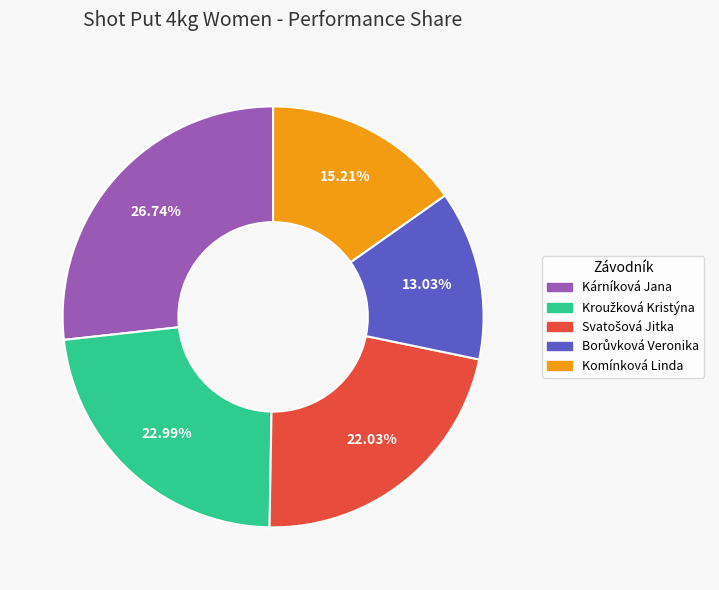

What is the largest slice in the pie chart?

Kárníková Jana